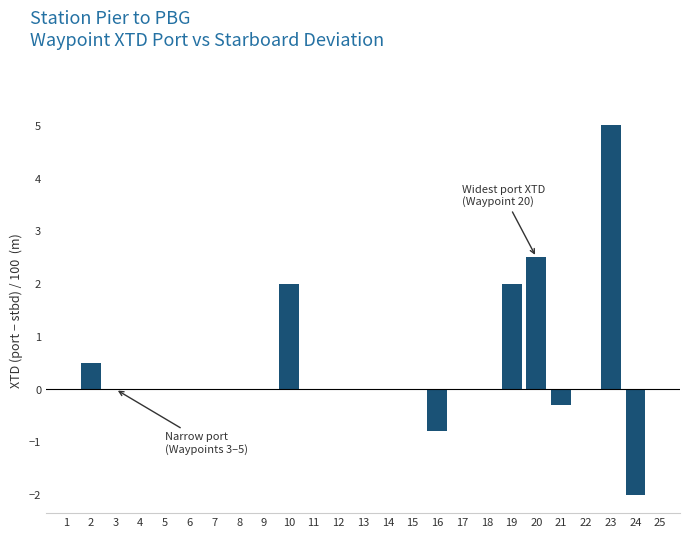

Reading left to right, what are all the values shown in this chart?

1=0.0	2=0.5	3=0.0	4=0.0	5=0.0	6=0.0	7=0.0	8=0.0	9=0.0	10=2.0	11=0.0	12=0.0	13=0.0	14=0.0	15=0.0	16=-0.8	17=0.0	18=0.0	19=2.0	20=2.5	21=-0.3	22=0.0	23=5.0	24=-2.0	25=0.0